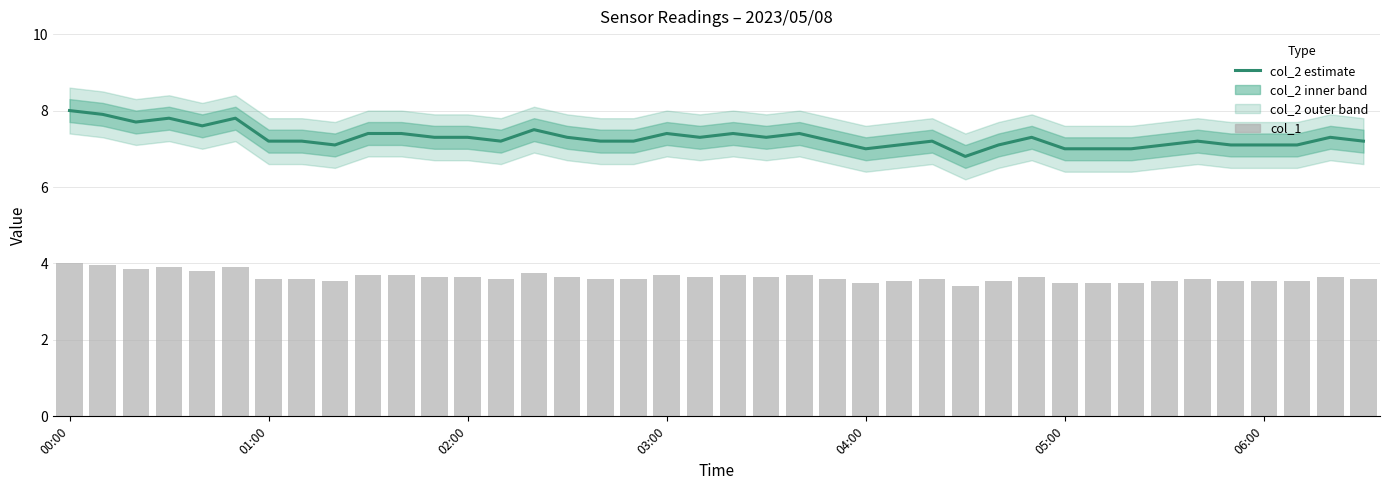

At which category does the chart reach its peak across all series?

00:00